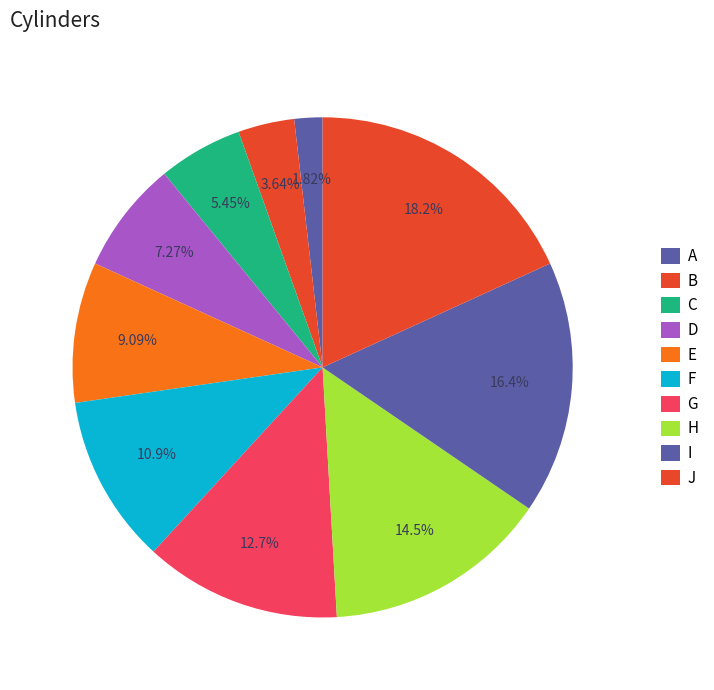

What is the largest slice in the pie chart?

J